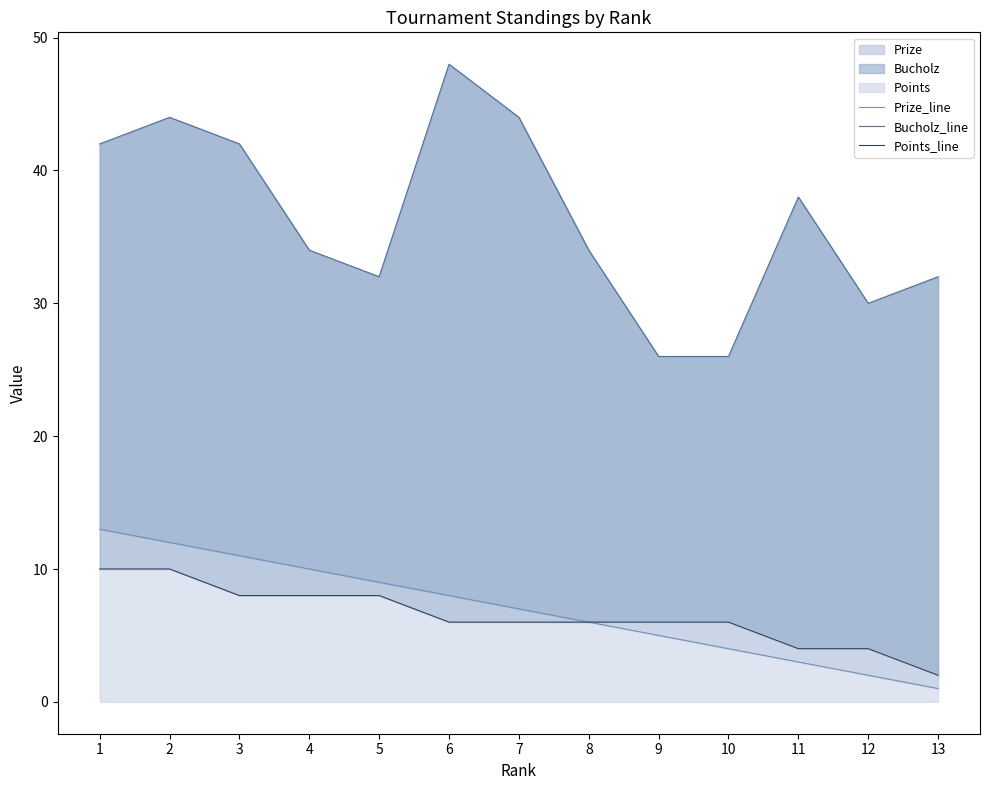

What is the spread (max minus min) of values at 12?

28